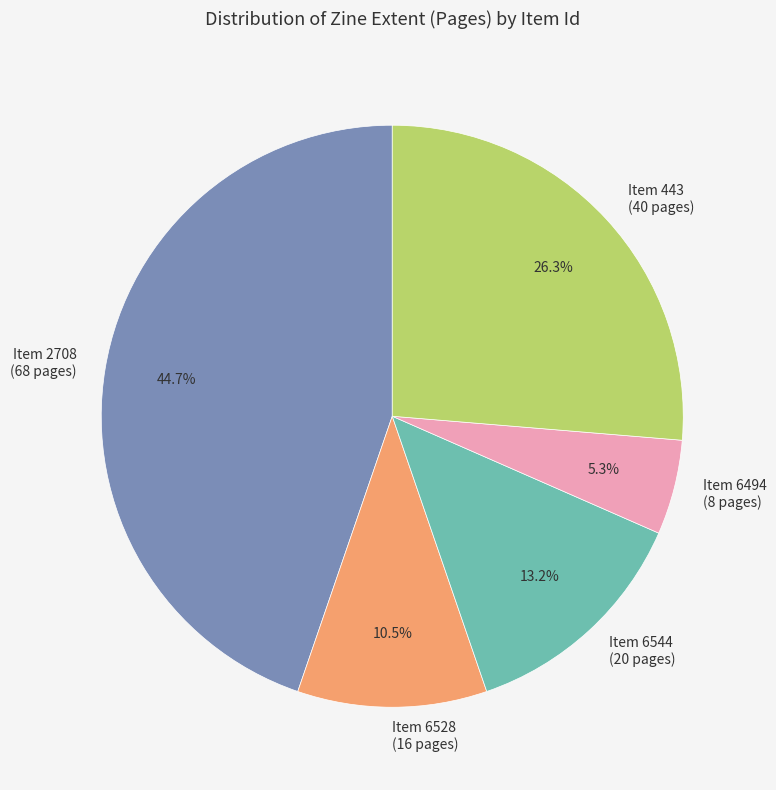

Which has a higher value, Item 6528 (16 pages) or Item 2708 (68 pages)?

Item 2708 (68 pages)